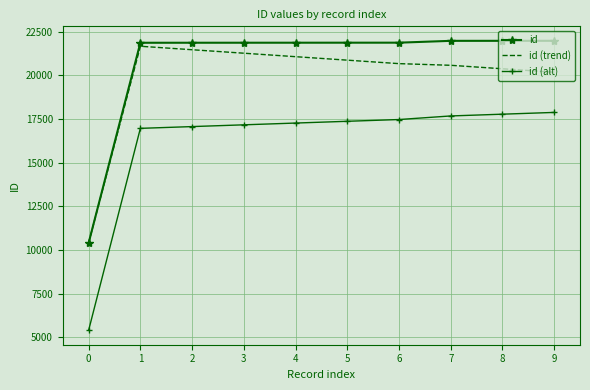

What is the spread (max minus min) of values at 7?

4300